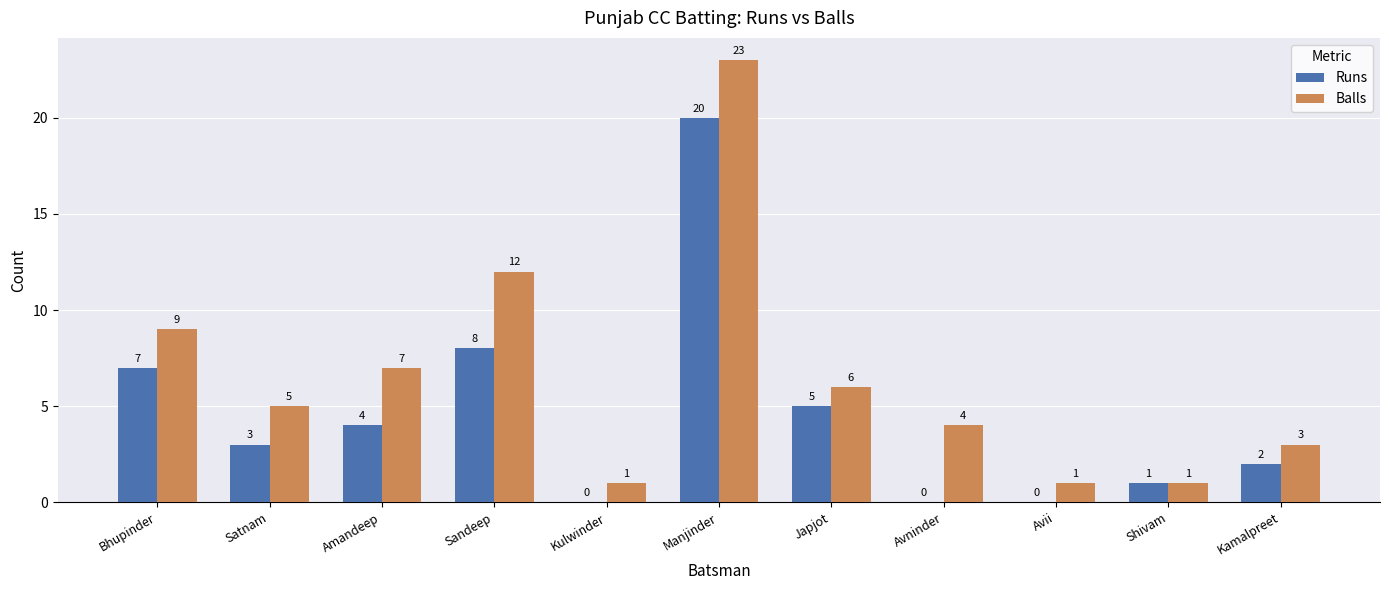

What is the highest value of the Balls series?

23